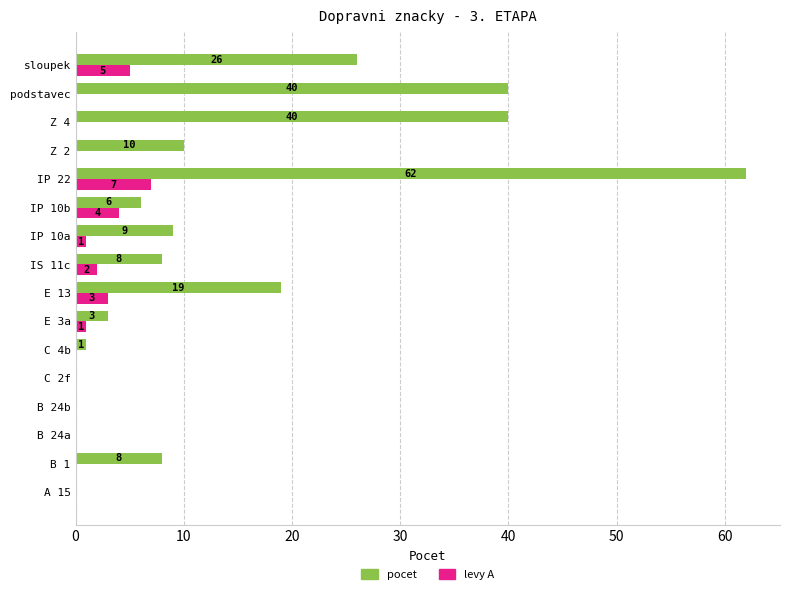

Which series changed the most between C 2f and IP 22?

pocet